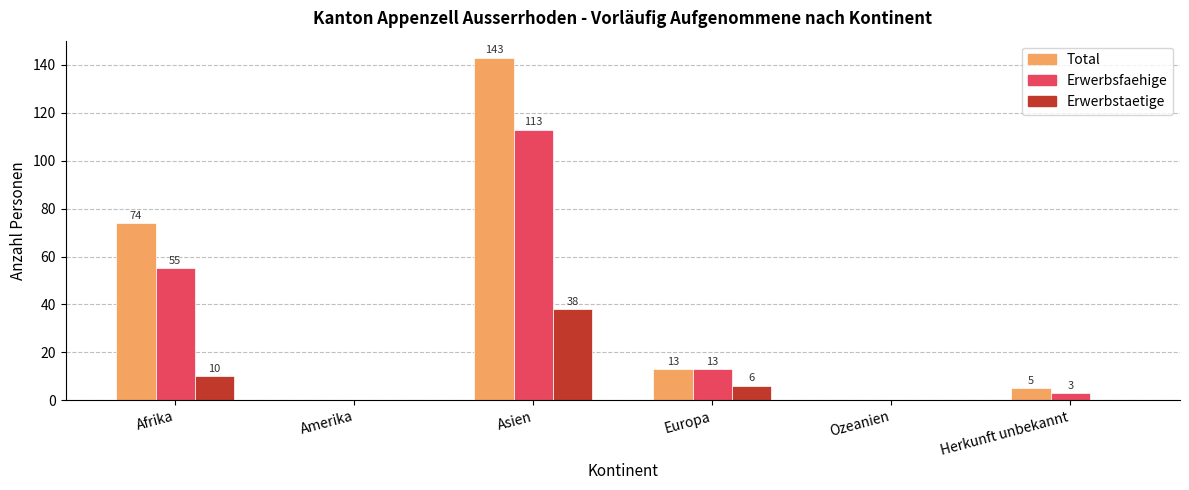

What are all the series names shown in the legend?

Total, Erwerbsfaehige, Erwerbstaetige